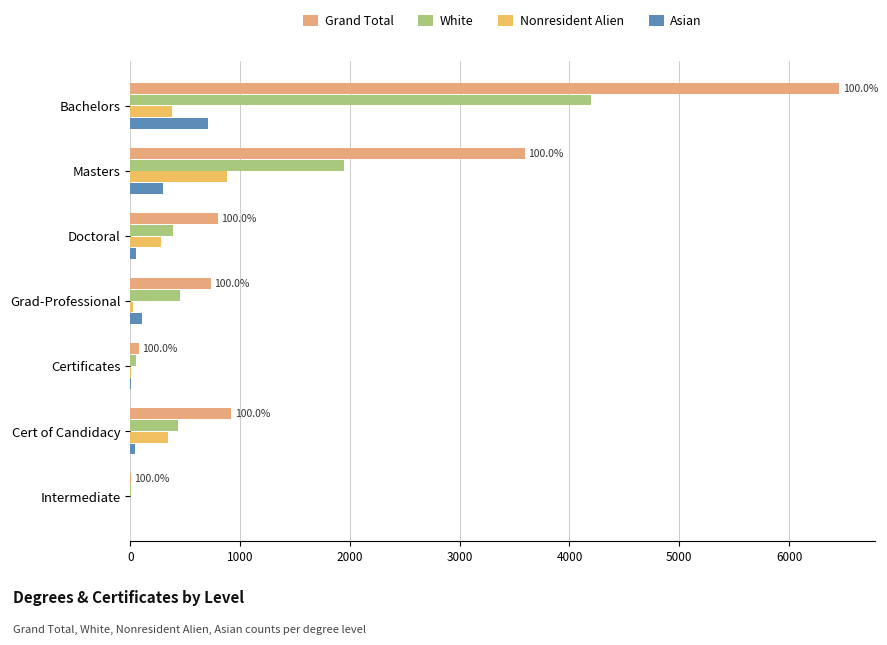

How many categories are shown in the chart?

7